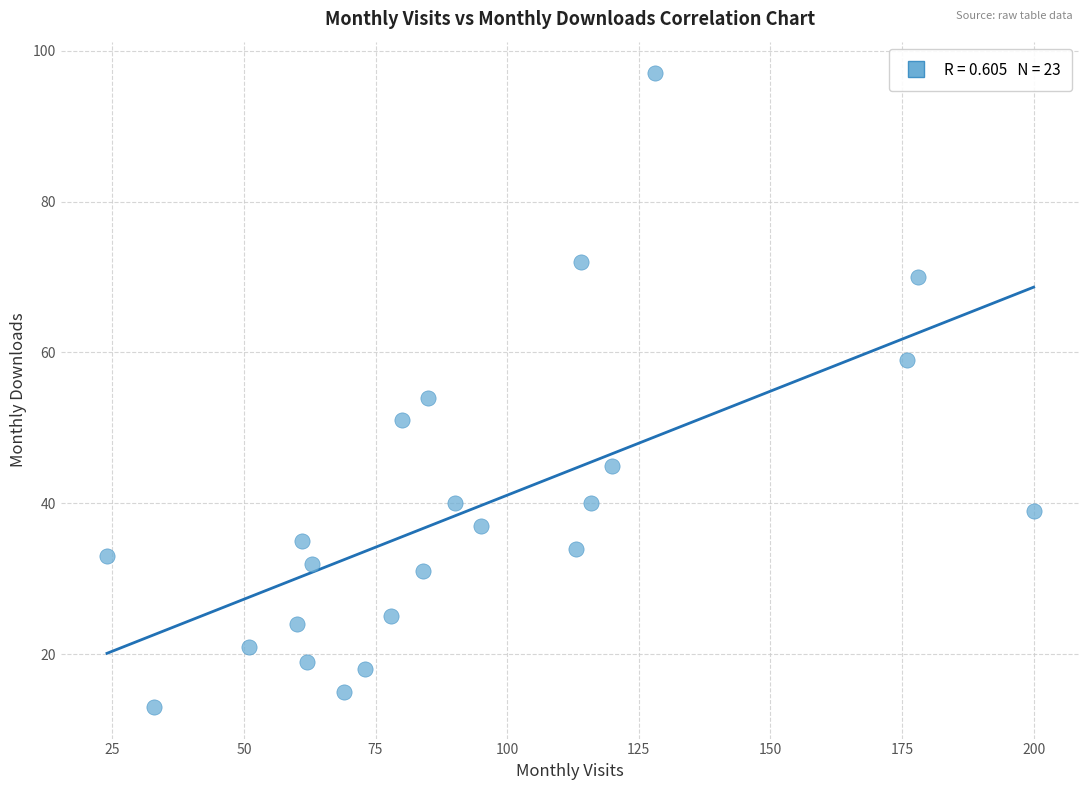

What is the range of Y values (max minus min)?

84